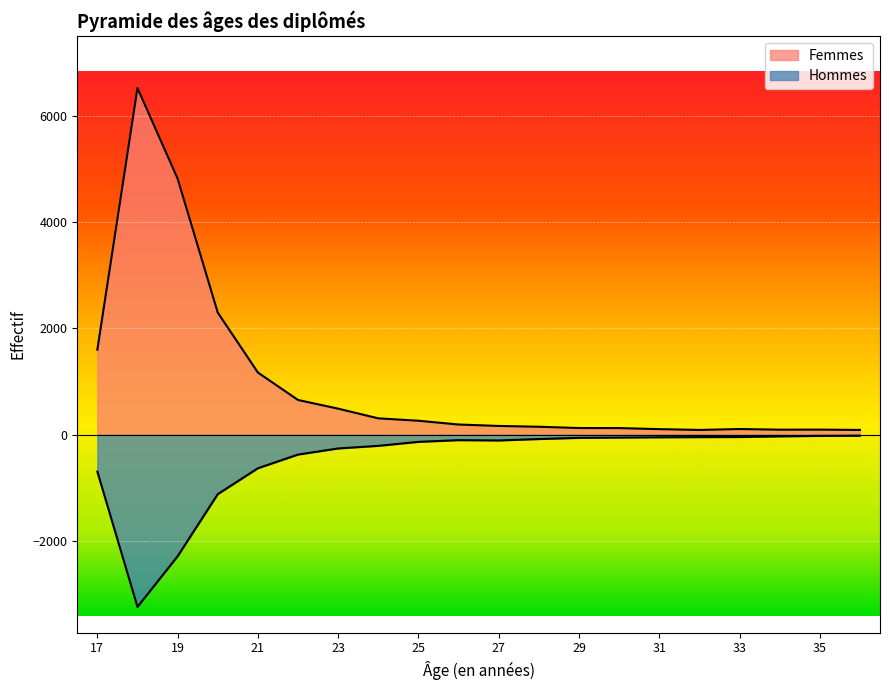

In Femmes, how many points are lower than both neighbors (excluding endpoints)?

2